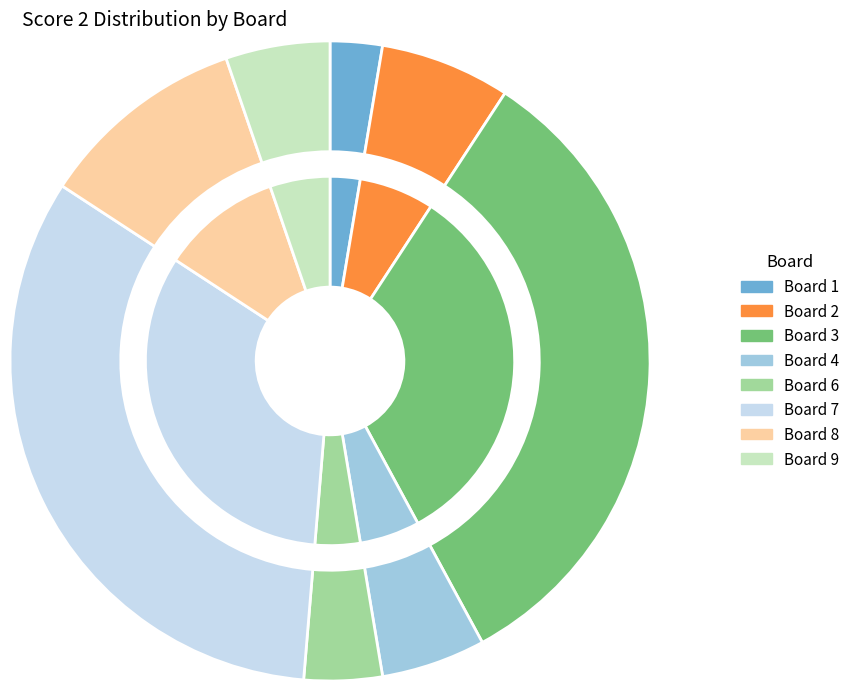

Approximately how many times larger is the value at 3 compared to 4?

6.2